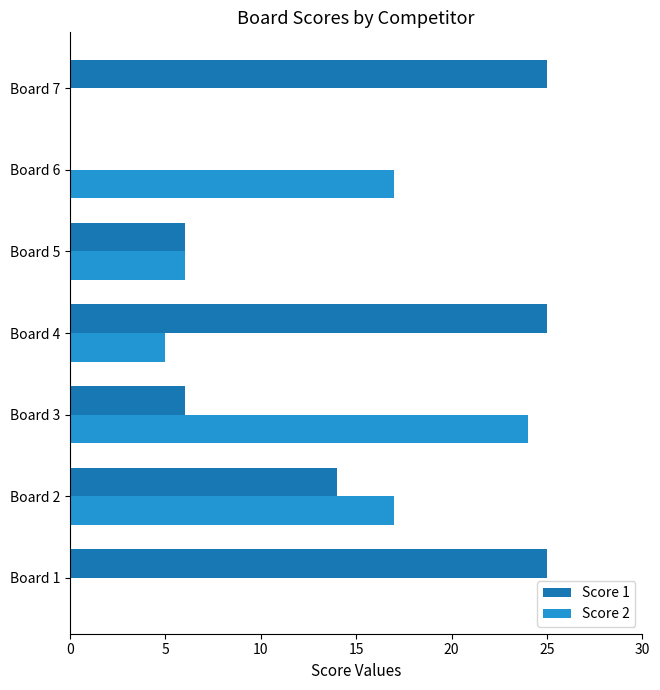

True or false: Score 2 has a value of 13 at Board 1.

False